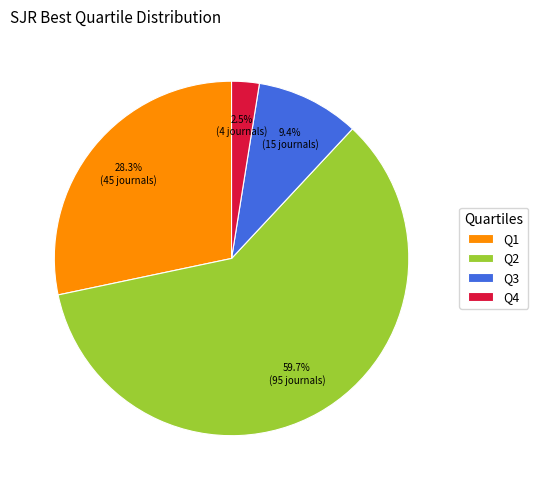

What percentage is the Q2 slice, to the nearest percent?

60%